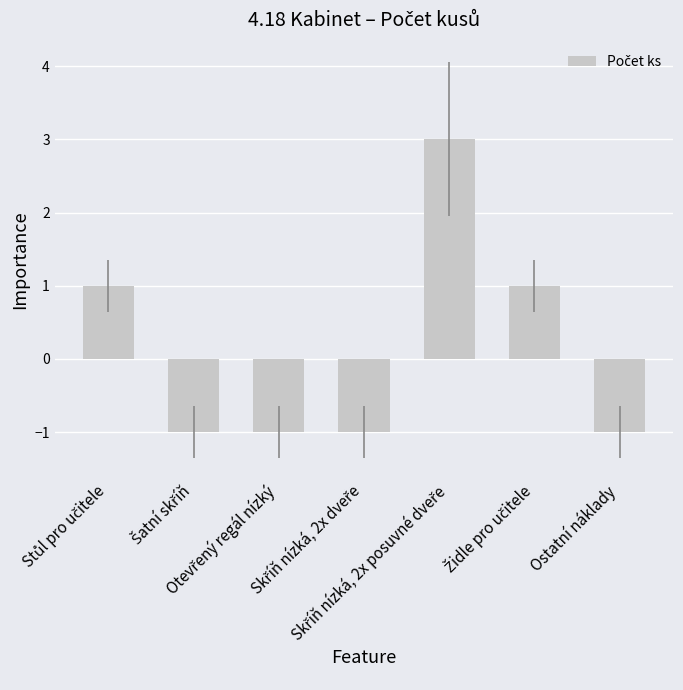

What is the difference between the maximum and second lowest values?

4